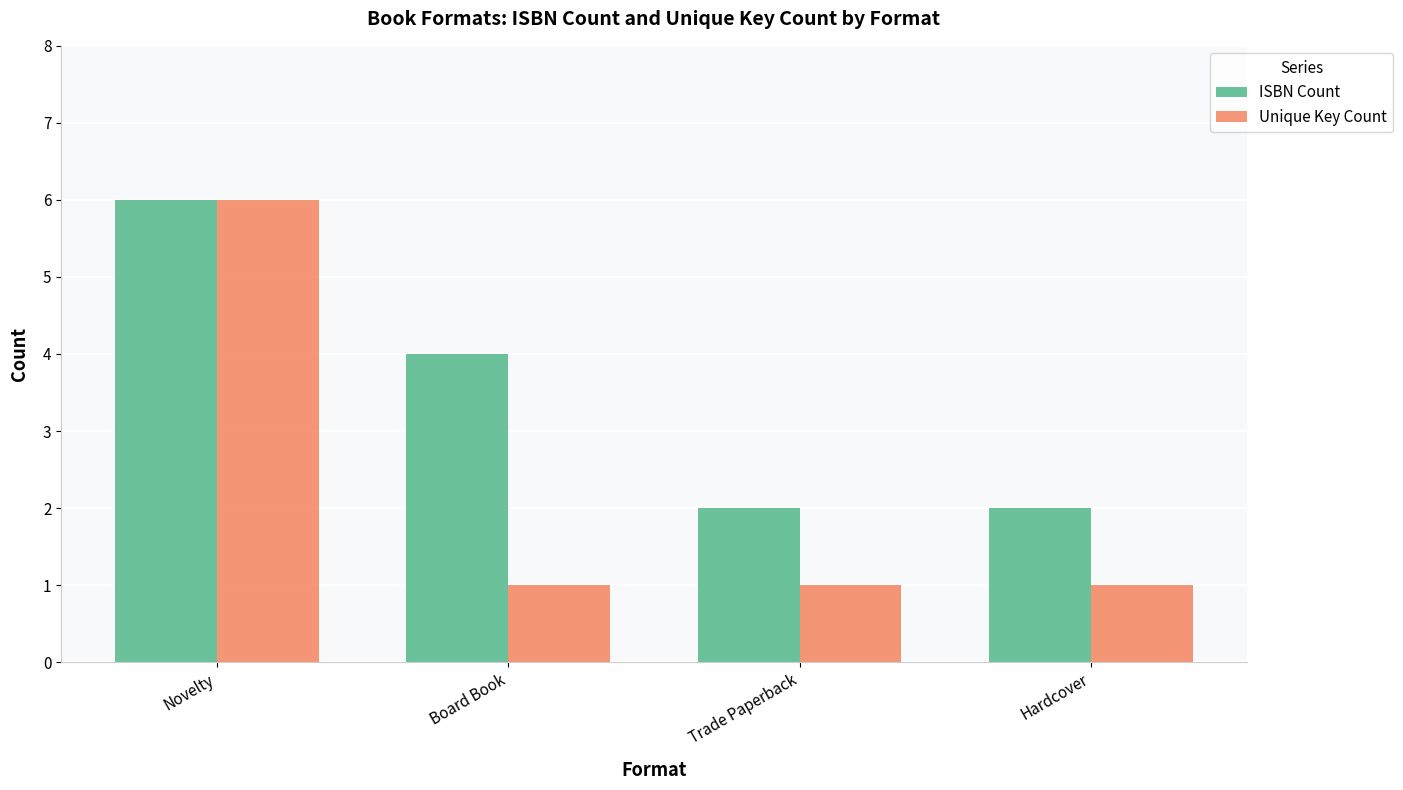

Does the chart contain any negative values?

No